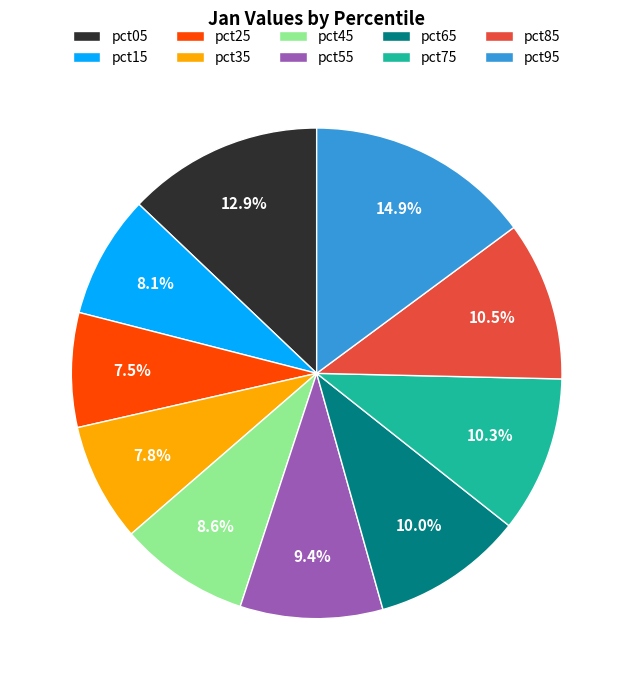

What percentage do pct95 and pct25 together represent?

22.4%